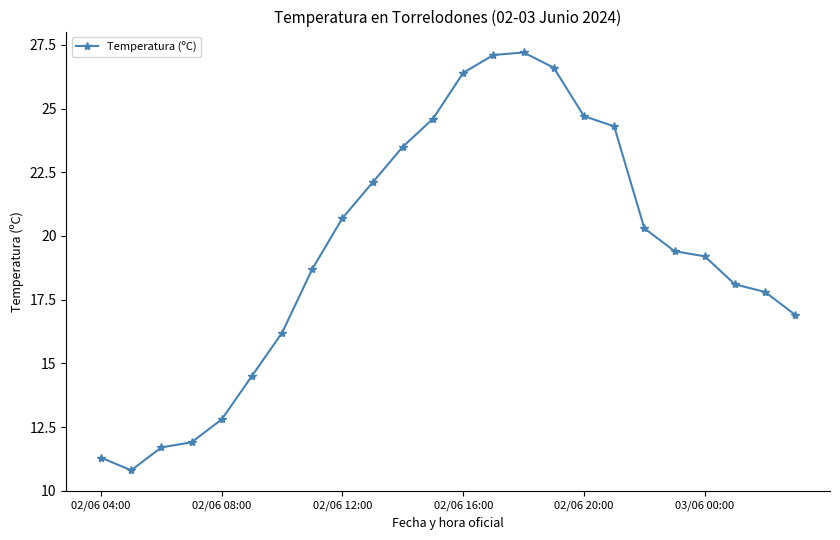

Reading left to right, extract all data points from this chart.

11.3	10.8	11.7	11.9	12.8	14.5	16.2	18.7	20.7	22.1	23.5	24.6	26.4	27.1	27.2	26.6	24.7	24.3	20.3	19.4	19.2	18.1	17.8	16.9